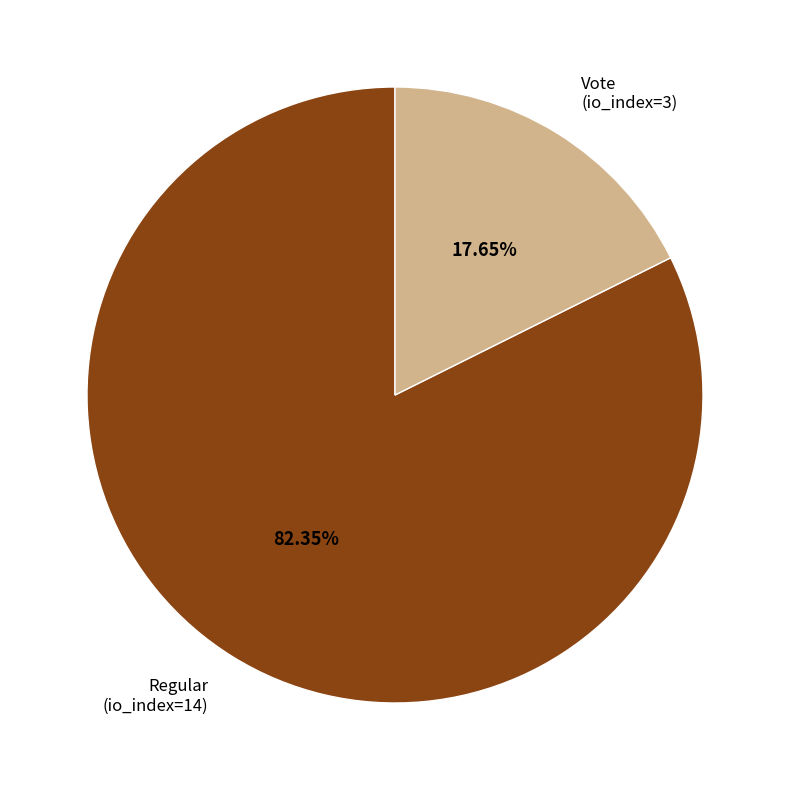

Which slice represents more than half of the pie?

Regular (io_index=14)